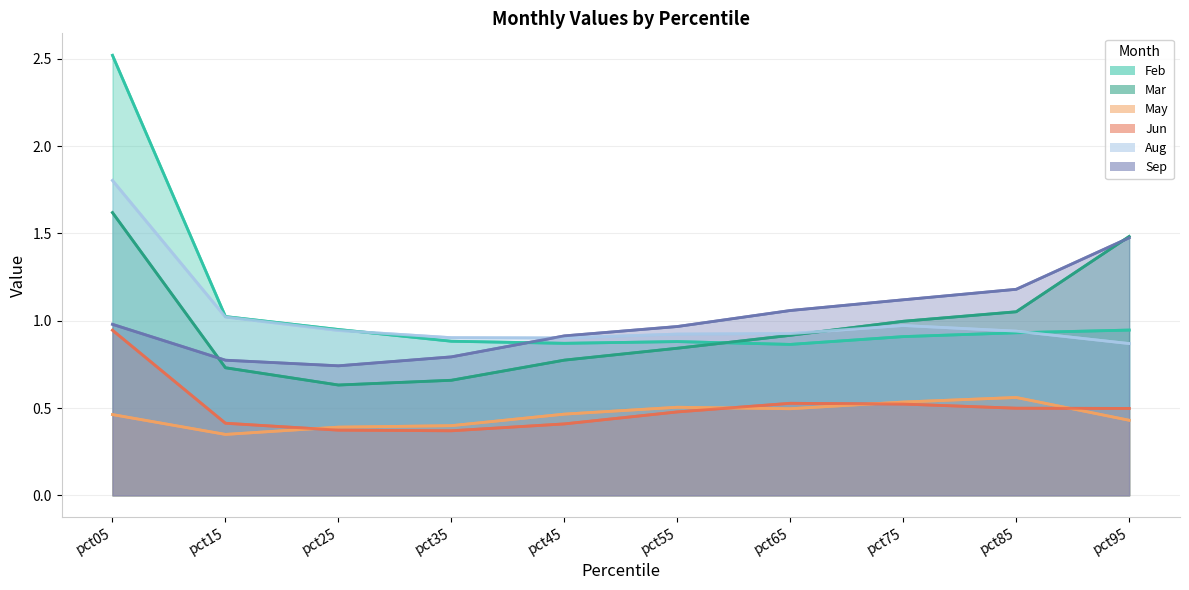

What is the difference between the Aug values at pct15 and pct35?

0.1